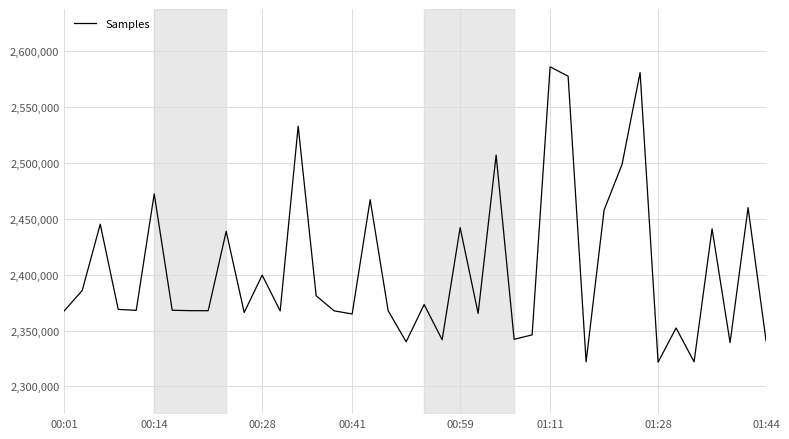

What is the maximum value shown in the chart?

2585830